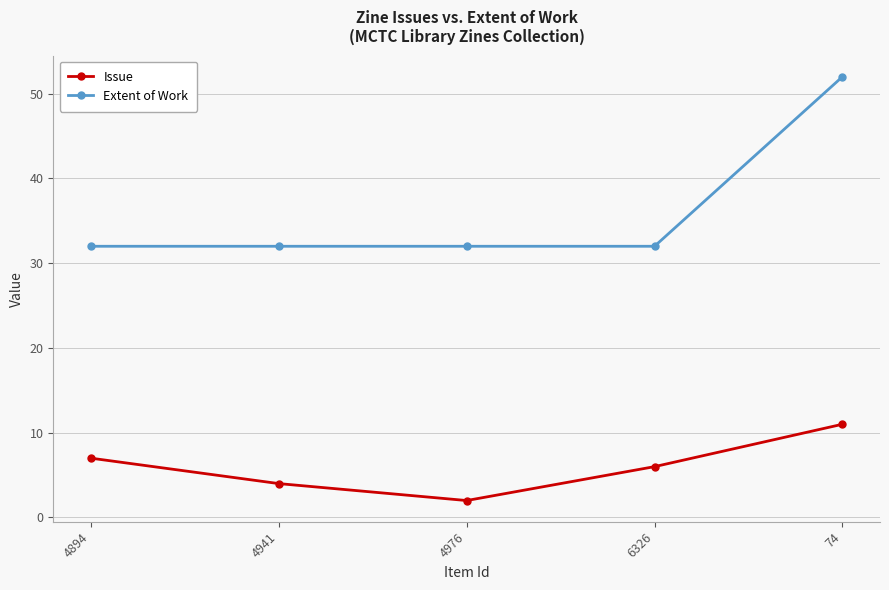

At 74, list the series in order from smallest to largest.

Issue, Extent of Work